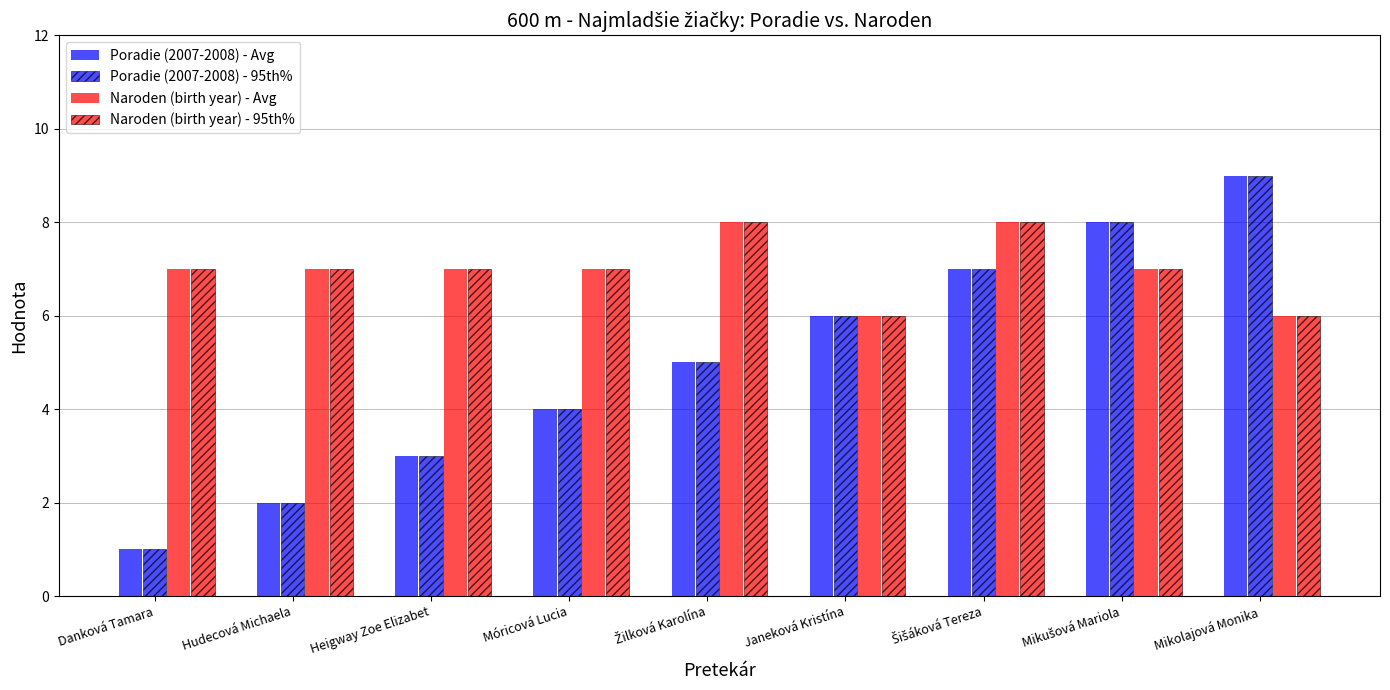

Does the chart contain stacked bars?

No